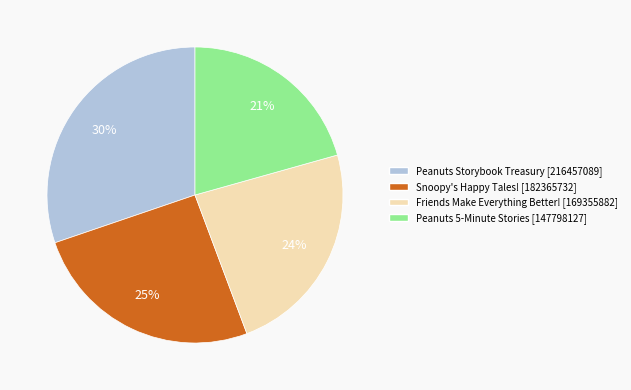

How many segments does this pie chart have?

4